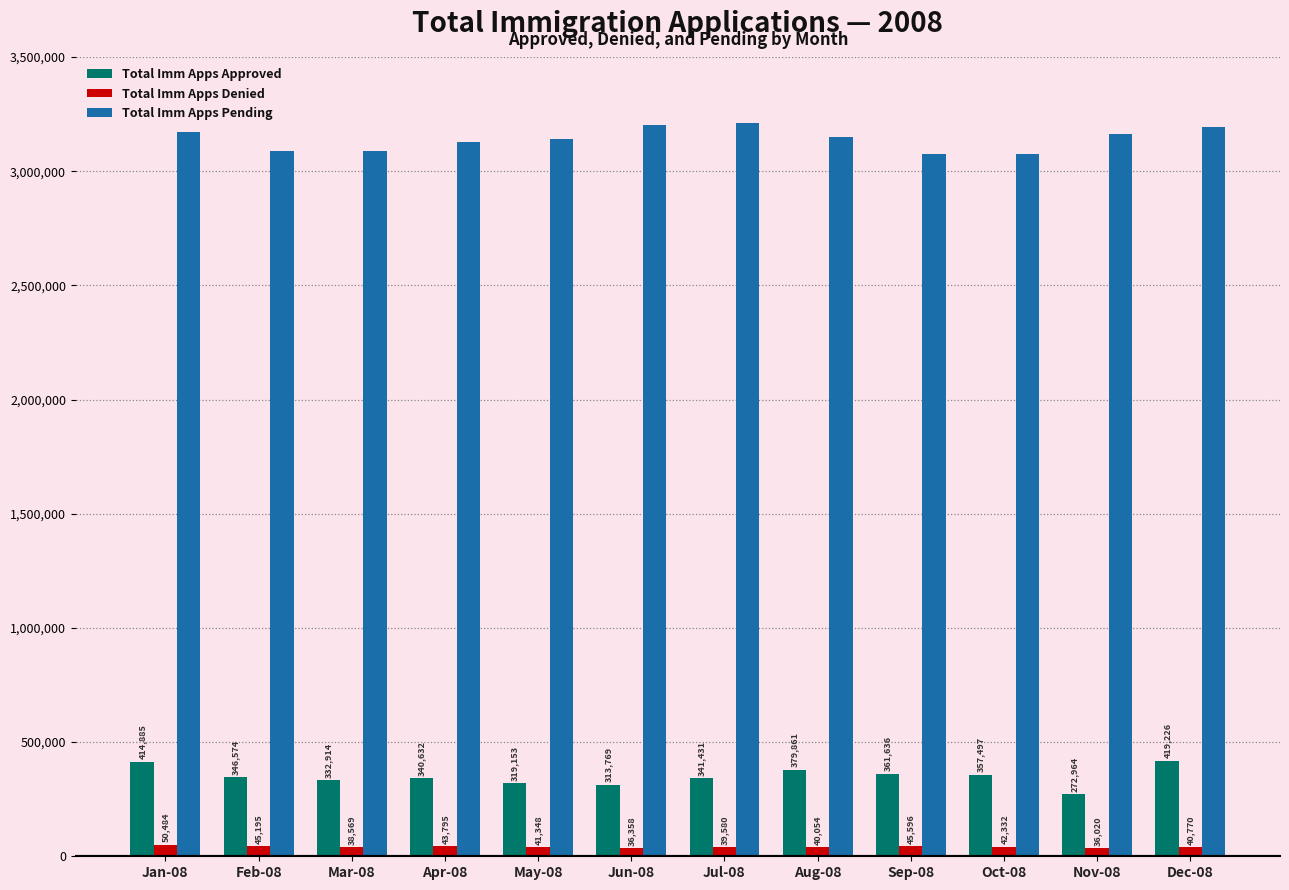

Is the value of Total Imm Apps Pending at Sep-08 greater than the value of Total Imm Apps Denied at Jul-08?

Yes